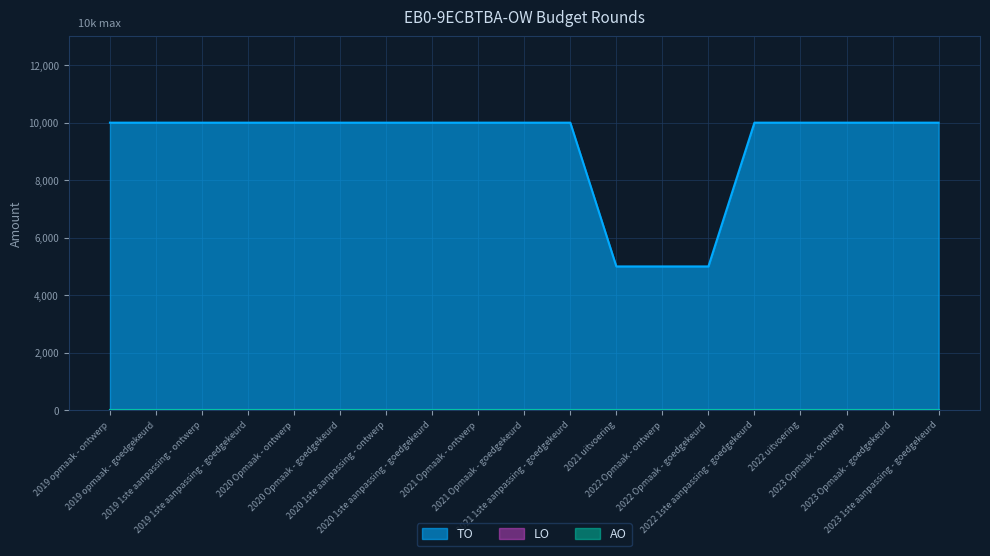

Does the chart have visible grid lines?

Yes